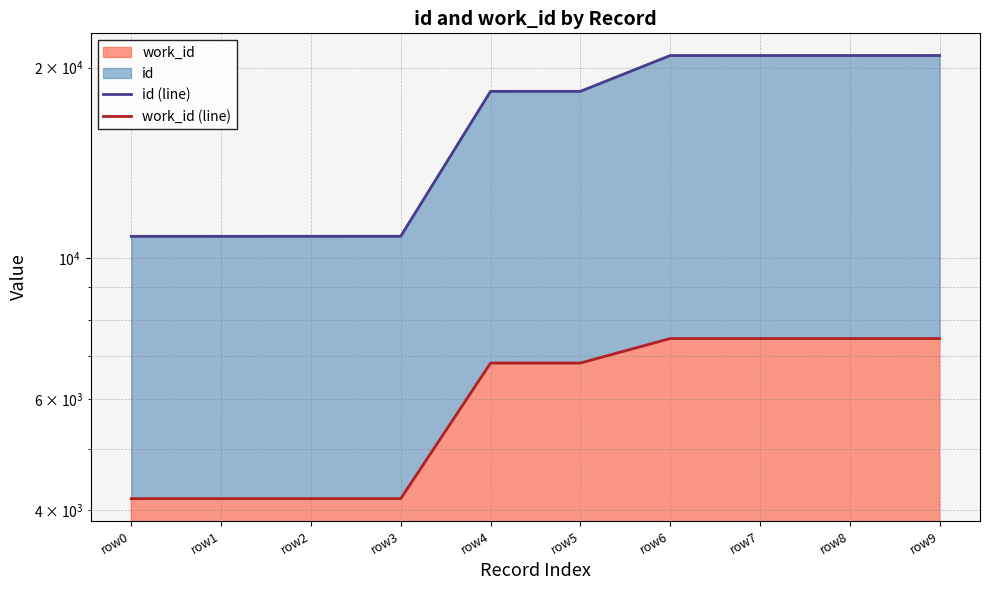

At which label is work_id (line) closest to 5822?

row4